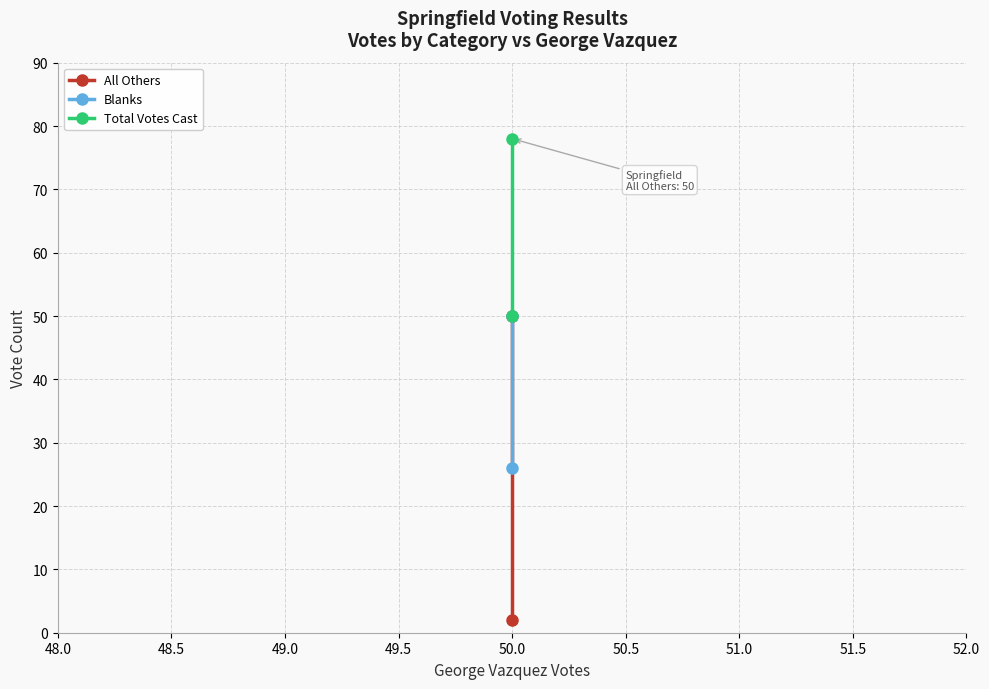

What is the value of the All Others point at the 1st from the left?

50